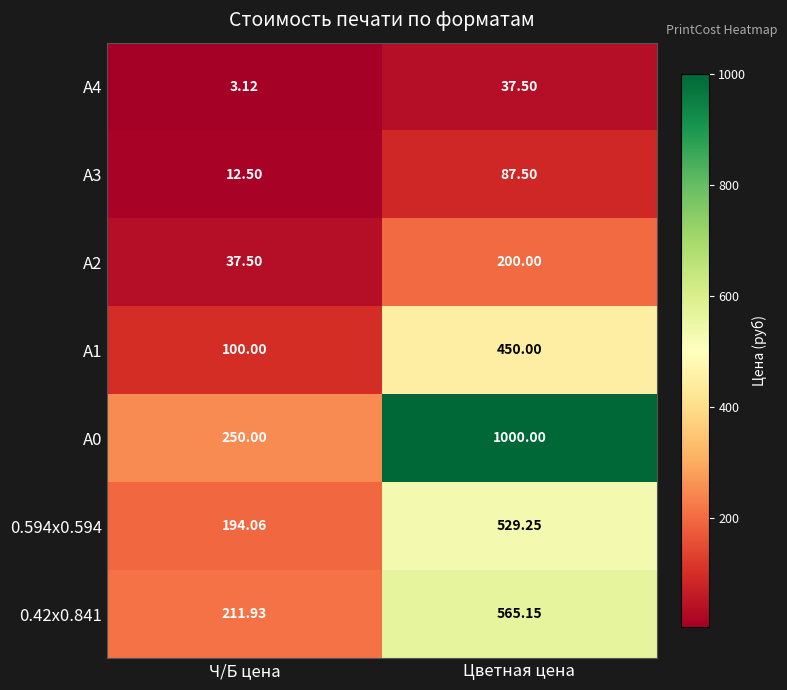

At which category does the chart reach its minimum across all series?

Ч/Б цена